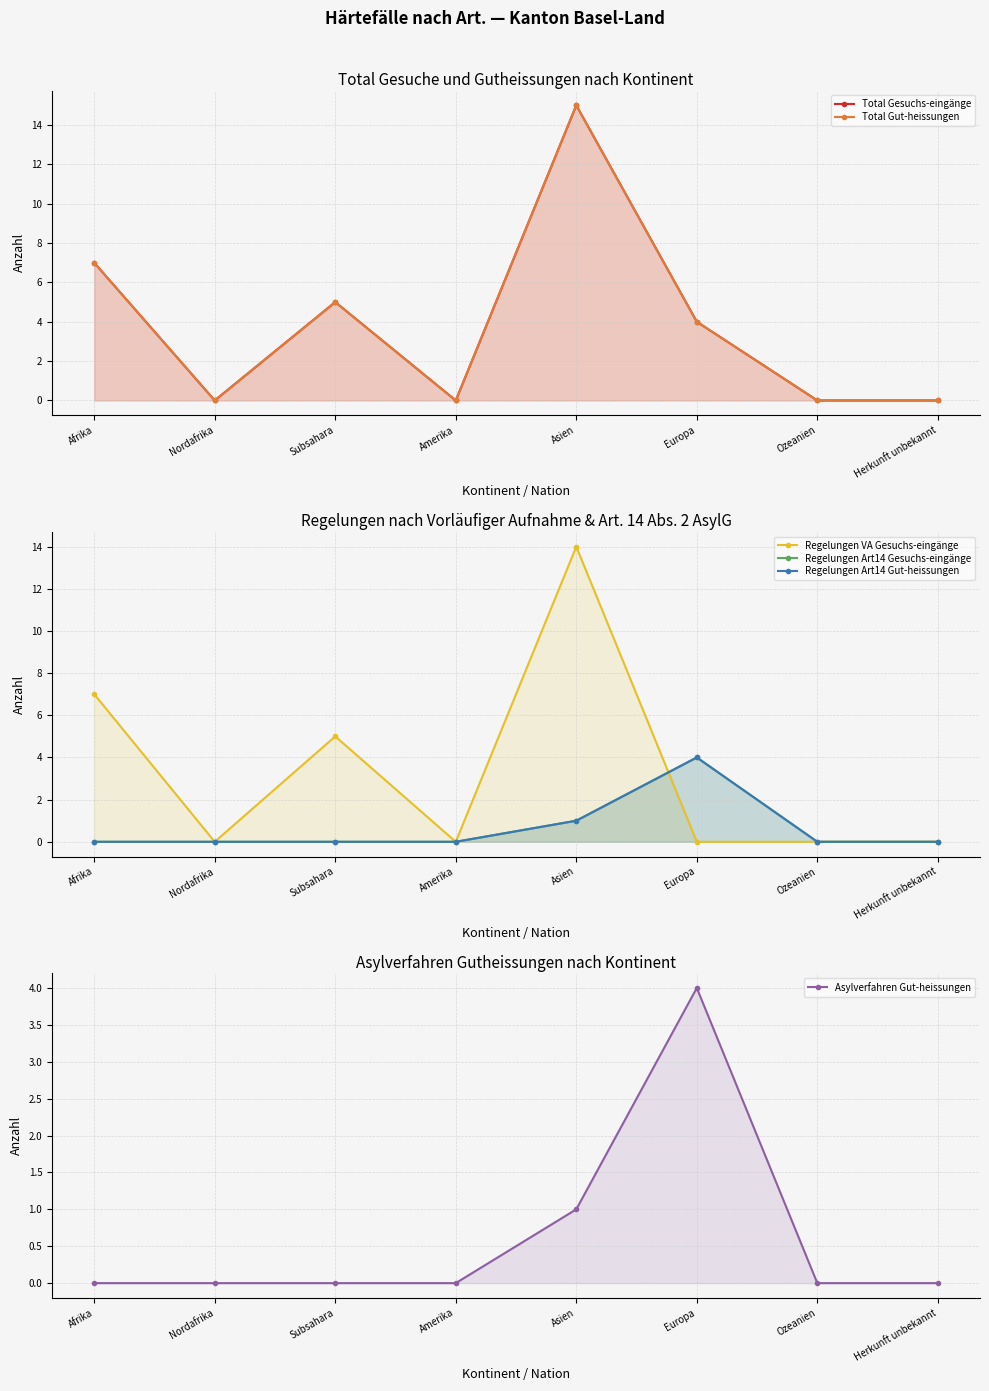

Reading left to right, extract all data points from this chart.

Total Gesuchs-eingänge: Afrika=7	Nordafrika=0	Subsahara=5	Amerika=0	Asien=15	Europa=4	Ozeanien=0	Herkunft unbekannt=0
Total Gut-heissungen: Afrika=7	Nordafrika=0	Subsahara=5	Amerika=0	Asien=15	Europa=4	Ozeanien=0	Herkunft unbekannt=0
Regelungen VA Gesuchs-eingänge: Afrika=7	Nordafrika=0	Subsahara=5	Amerika=0	Asien=14	Europa=0	Ozeanien=0	Herkunft unbekannt=0
Regelungen Art14 Gesuchs-eingänge: Afrika=0	Nordafrika=0	Subsahara=0	Amerika=0	Asien=1	Europa=4	Ozeanien=0	Herkunft unbekannt=0
Regelungen Art14 Gut-heissungen: Afrika=0	Nordafrika=0	Subsahara=0	Amerika=0	Asien=1	Europa=4	Ozeanien=0	Herkunft unbekannt=0
Asylverfahren Gut-heissungen: Afrika=0	Nordafrika=0	Subsahara=0	Amerika=0	Asien=1	Europa=4	Ozeanien=0	Herkunft unbekannt=0